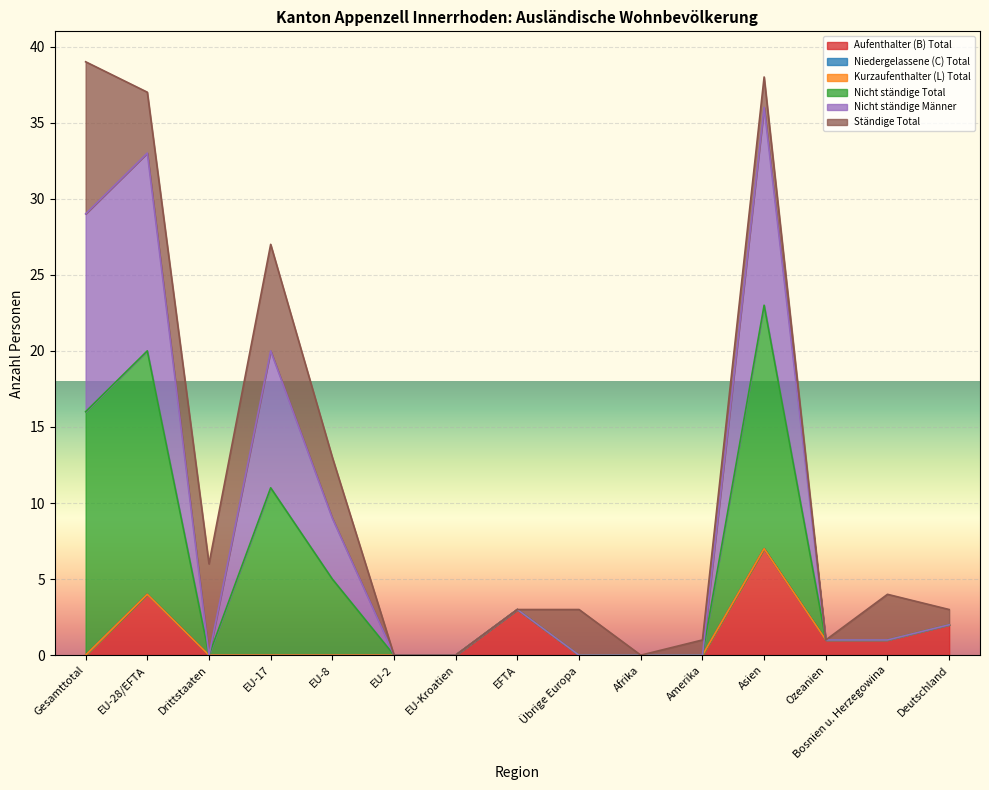

Between EU-8 and Deutschland, which series saw the biggest shift?

Nicht ständige Total